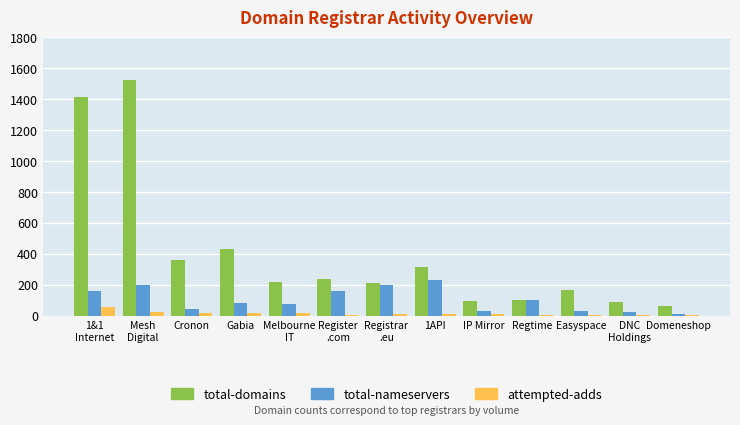

Is the value of attempted-adds at Cronon greater than the value of total-domains at Easyspace?

No